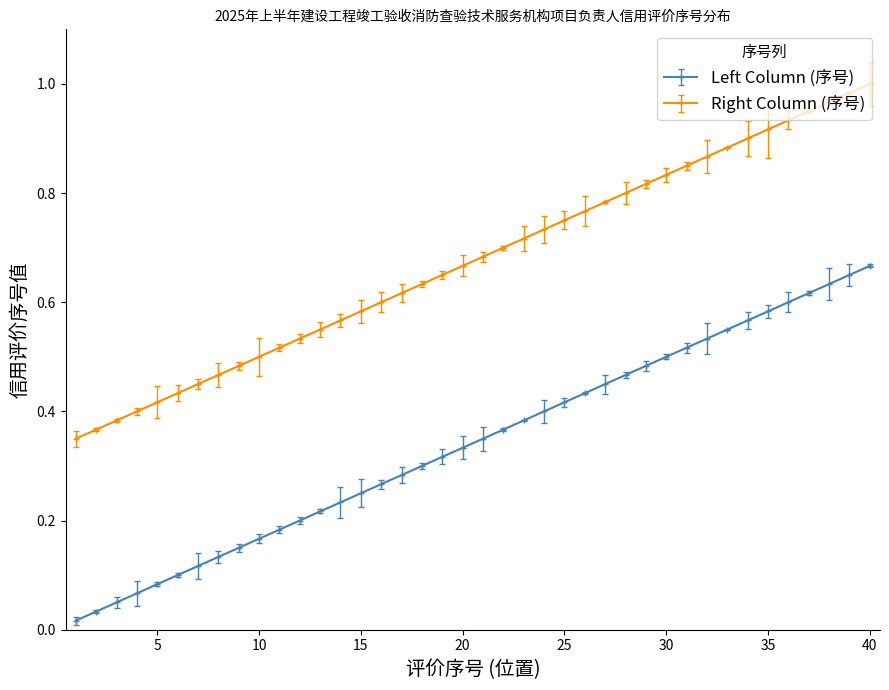

True or false: Right Column (序号) and Left Column (序号) cross at least once.

False